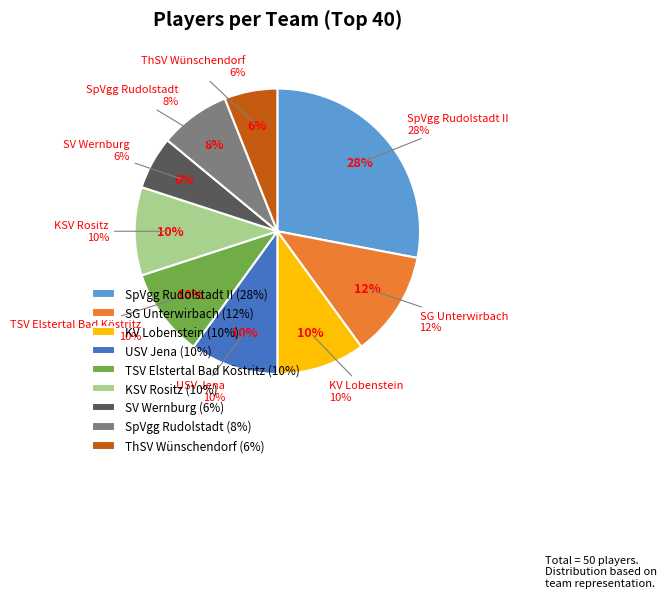

Does any single category account for the majority?

No